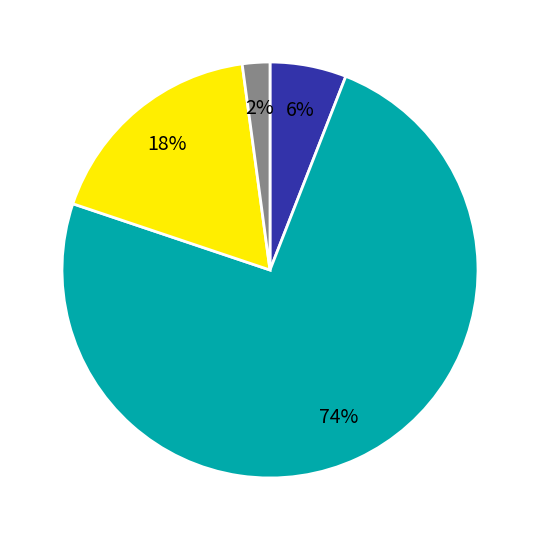

To the nearest percent, what is the difference between the largest and smallest slice percentages?

72%